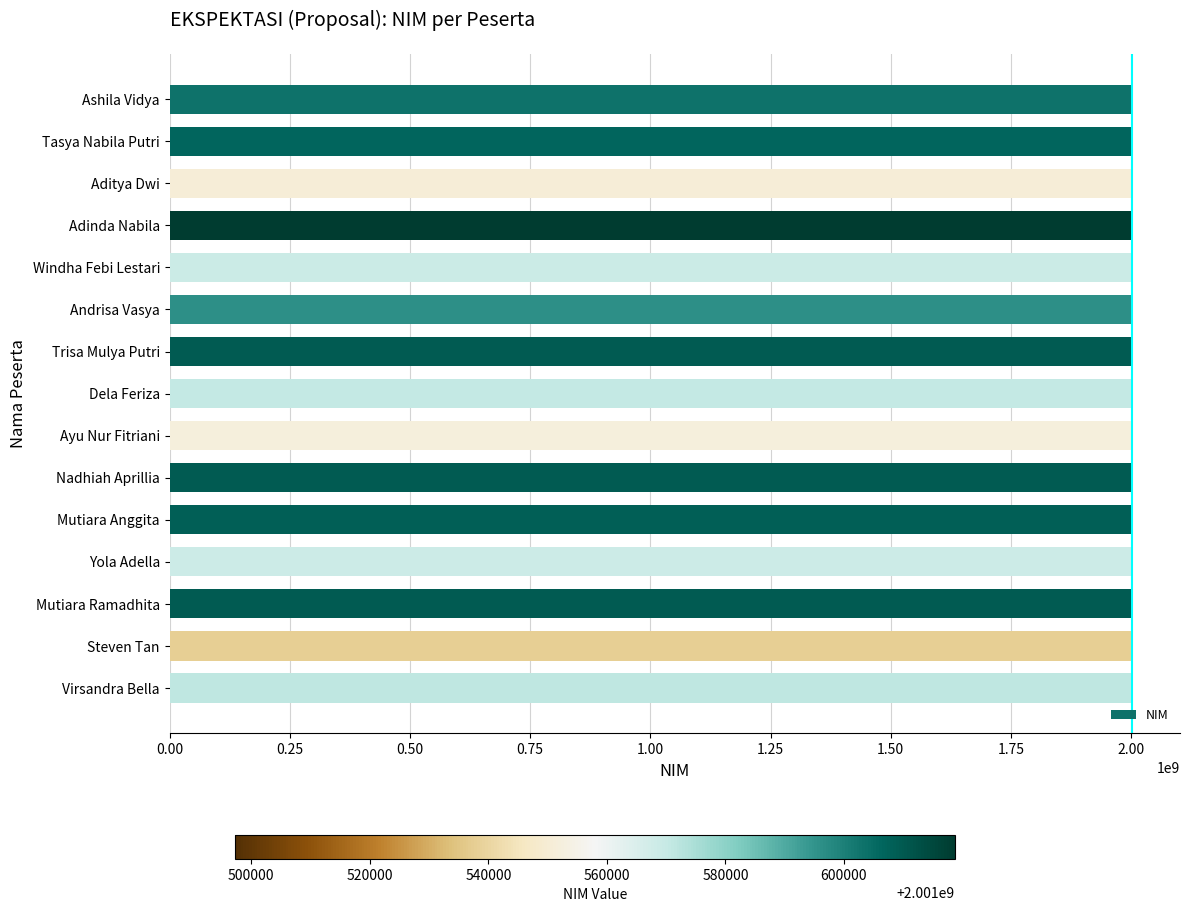

What is the greatest value displayed?

2001618743